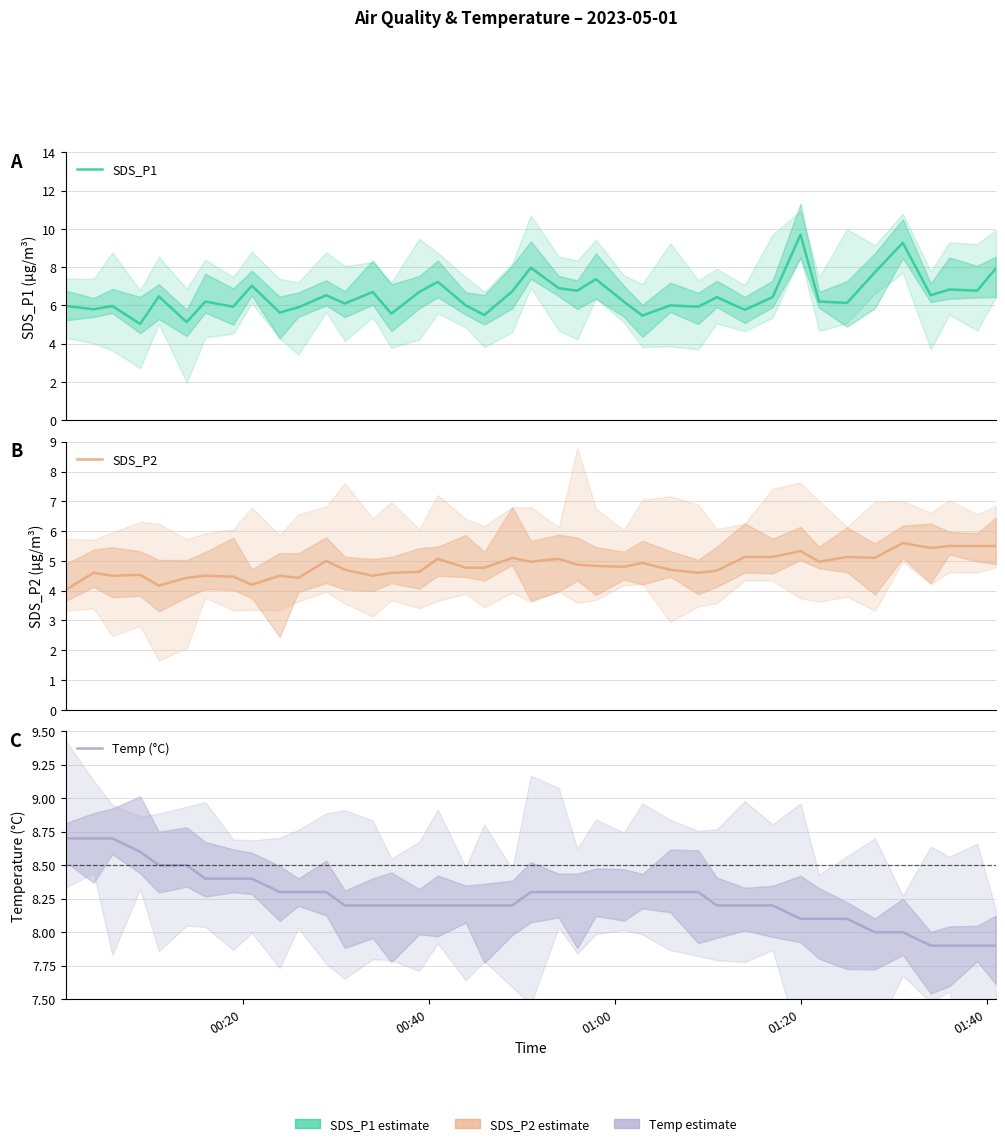

At which category is the sum across all series the highest?

01:20